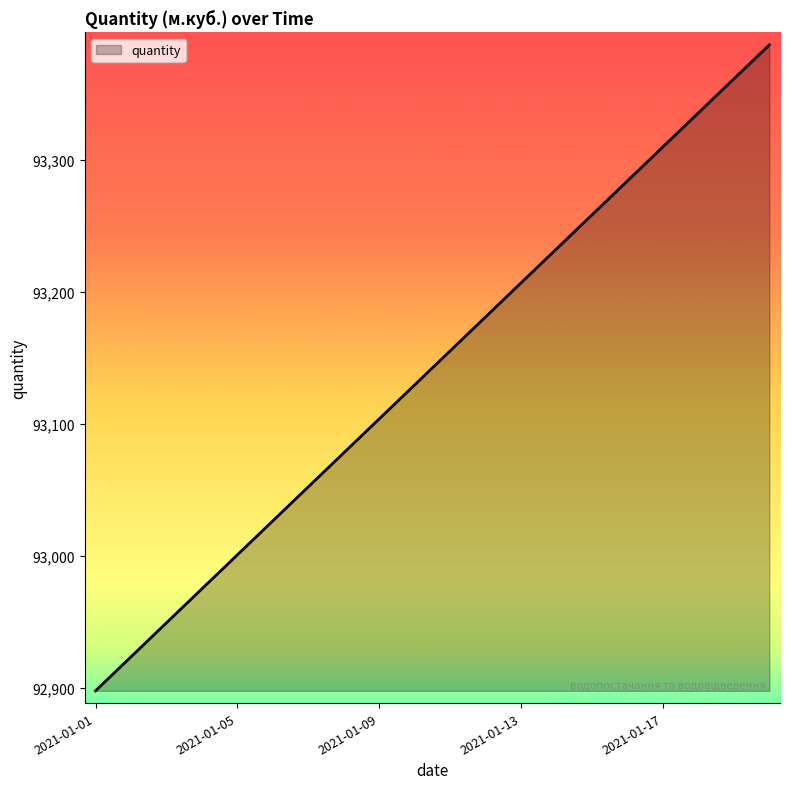

What is the greatest value displayed?

93387.1